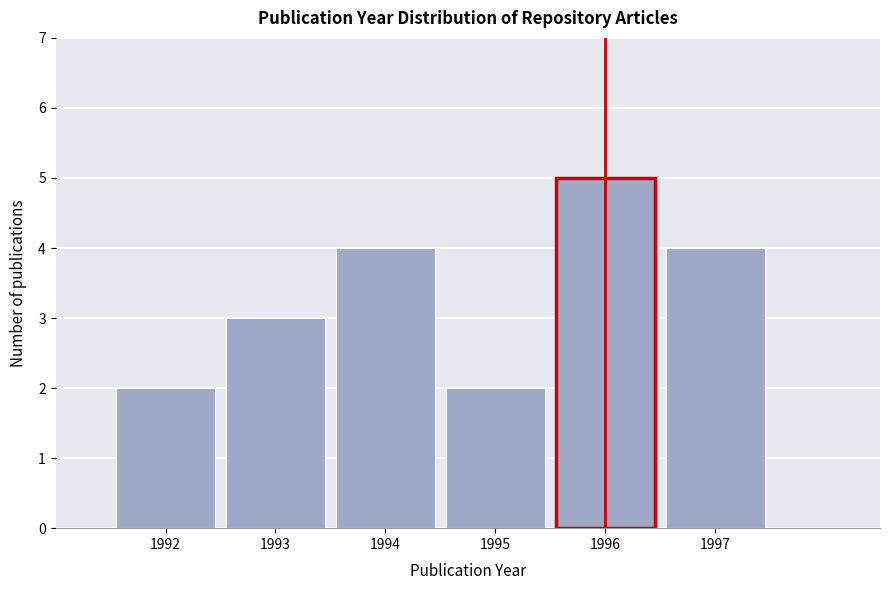

Reading left to right, list all the values displayed in this chart.

1992=2	1993=3	1994=4	1995=2	1996=5	1997=4